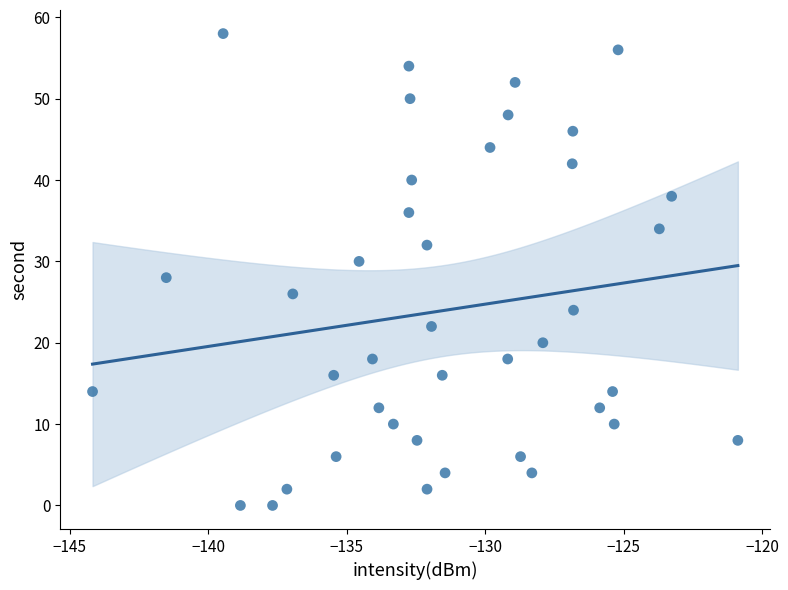

What is the range of Y values (max minus min)?

58